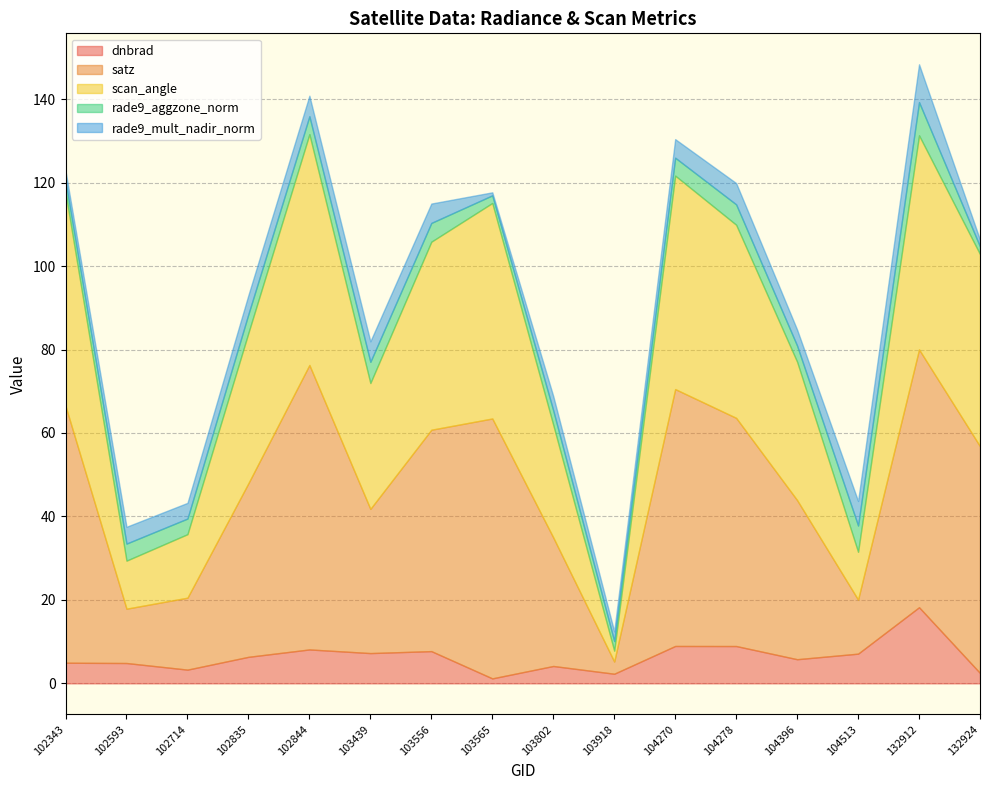

What is the sum of the rade9_mult_nadir_norm values at 102835 and 102844?

9.5